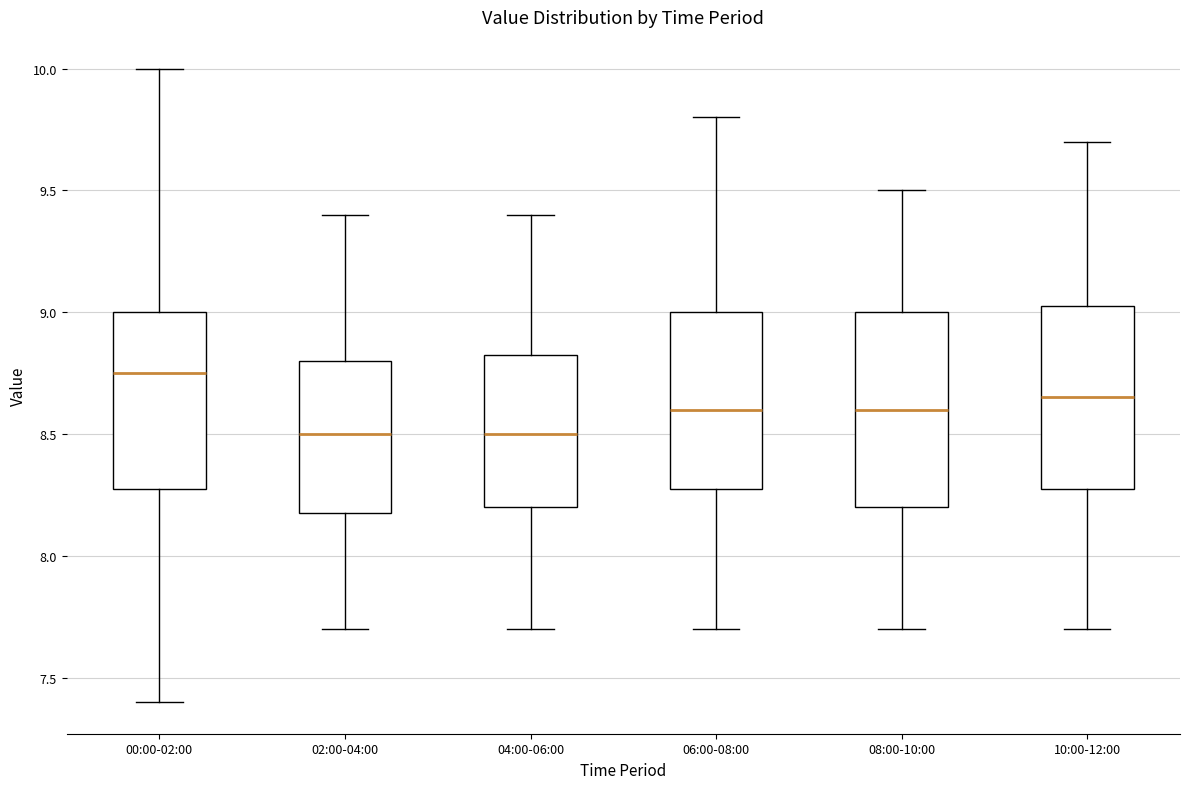

Which box is the tallest, from its lower edge to its upper edge?

08:00-10:00